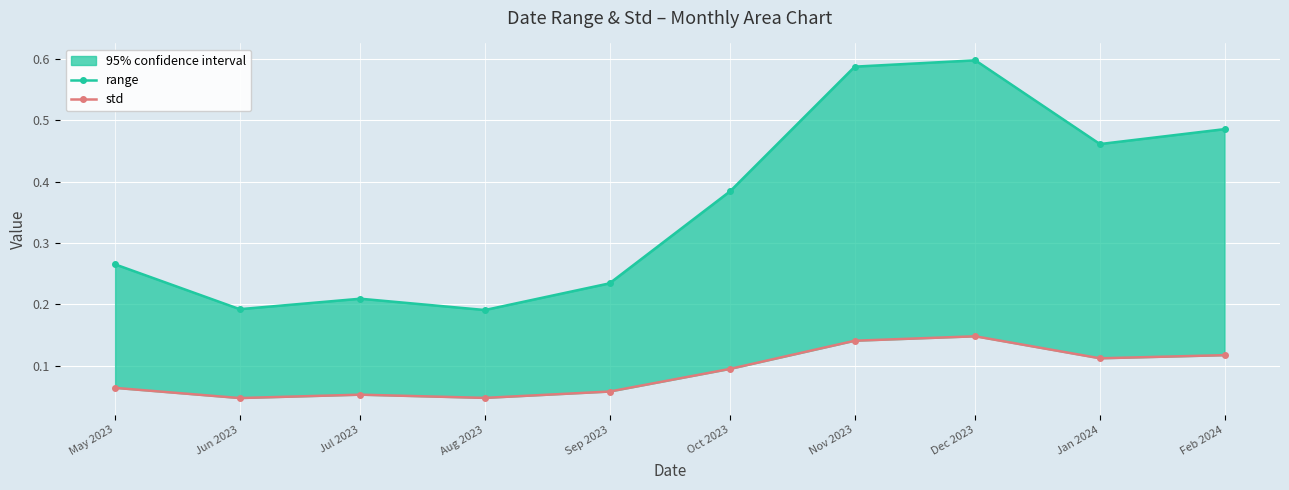

Reading left to right, extract all data points from this chart.

range: May 2023=0.3	Jun 2023=0.2	Jul 2023=0.2	Aug 2023=0.2	Sep 2023=0.2	Oct 2023=0.4	Nov 2023=0.6	Dec 2023=0.6	Jan 2024=0.5	Feb 2024=0.5
std: May 2023=0.1	Jun 2023=0.0	Jul 2023=0.1	Aug 2023=0.0	Sep 2023=0.1	Oct 2023=0.1	Nov 2023=0.1	Dec 2023=0.1	Jan 2024=0.1	Feb 2024=0.1